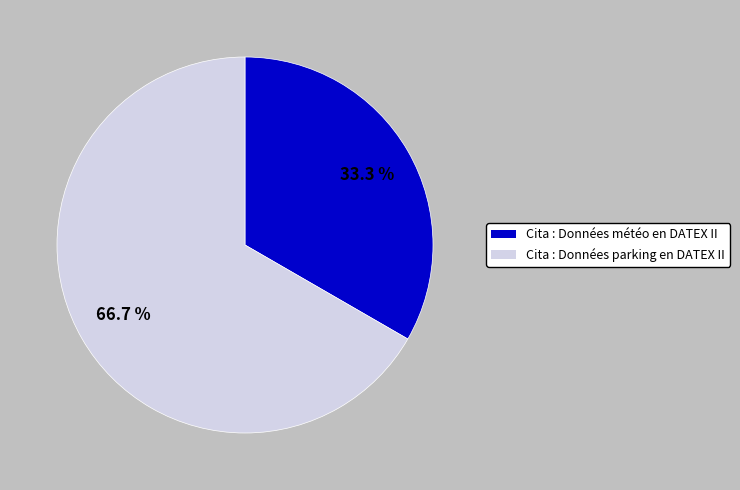

Combined, do Cita : Données parking en DATEX II and Cita : Données météo en DATEX II account for over 50%?

Yes